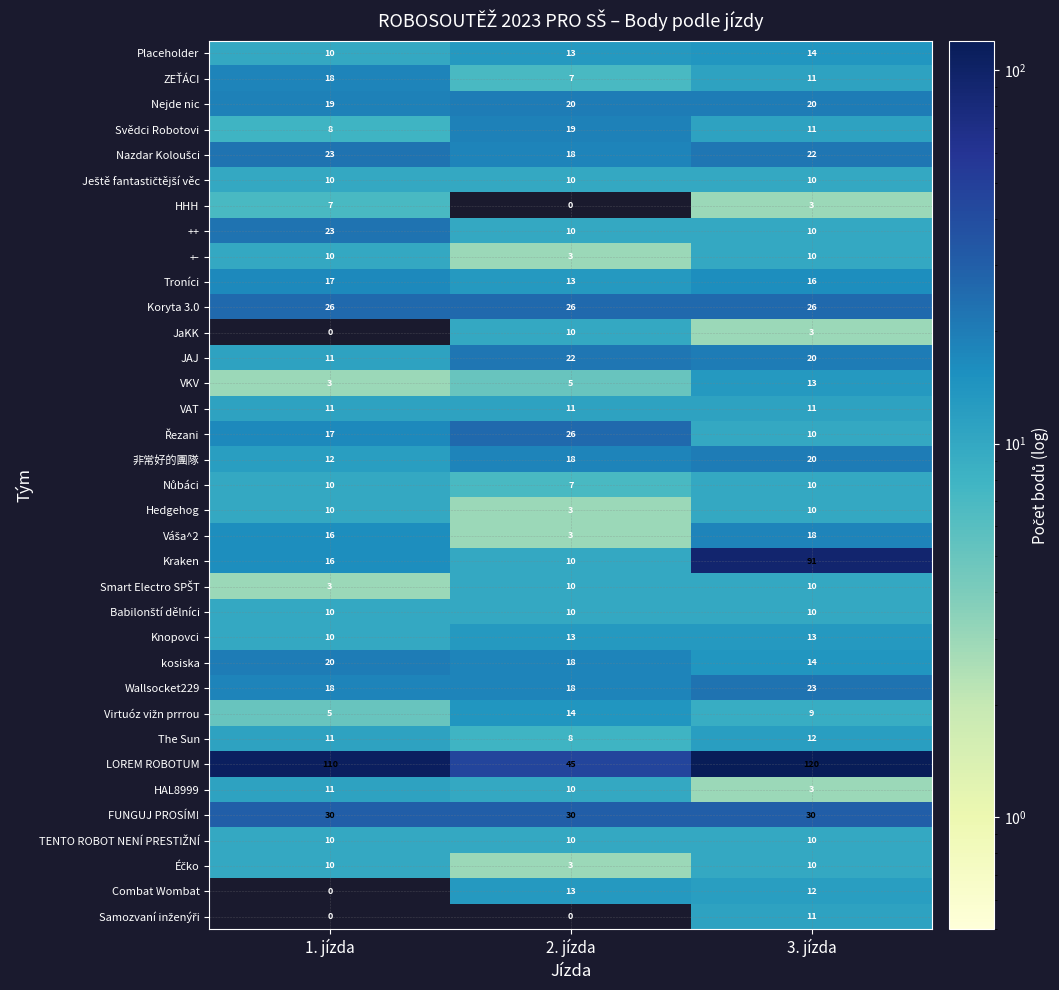

What is the difference between the second highest and minimum values in the Hedgehog series?

7